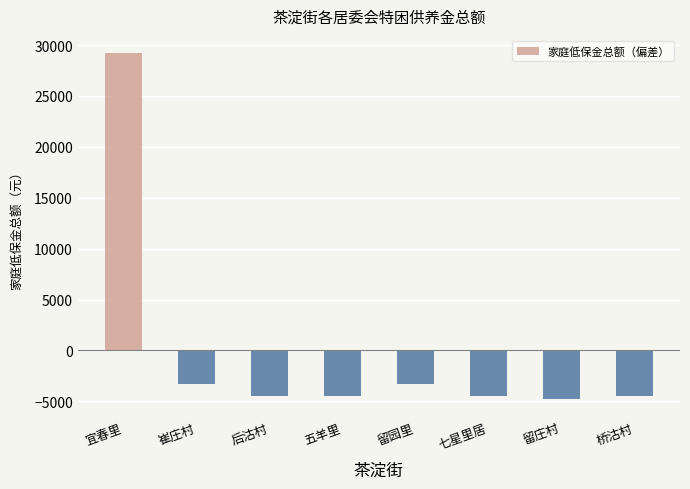

Does the chart contain stacked bars?

No